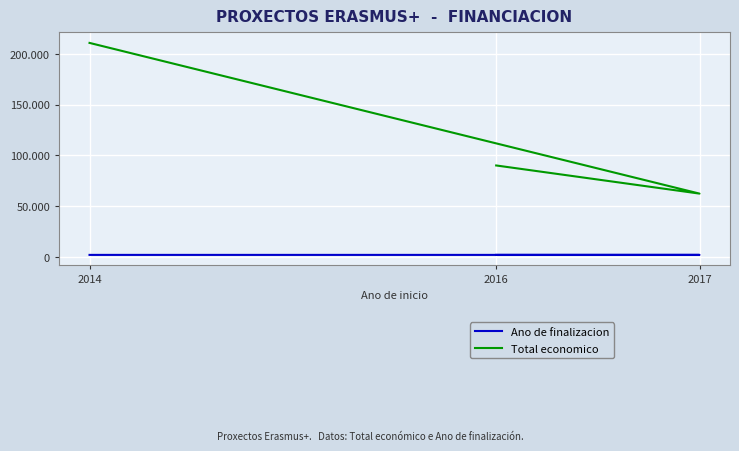

True or false: Total economico has a value of 90081 at 2016.

True